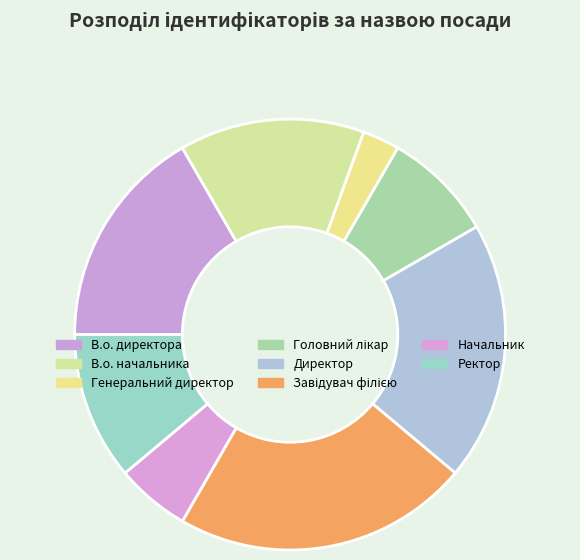

Approximately how many times larger is the value at Начальник compared to Головний лікар?

0.7